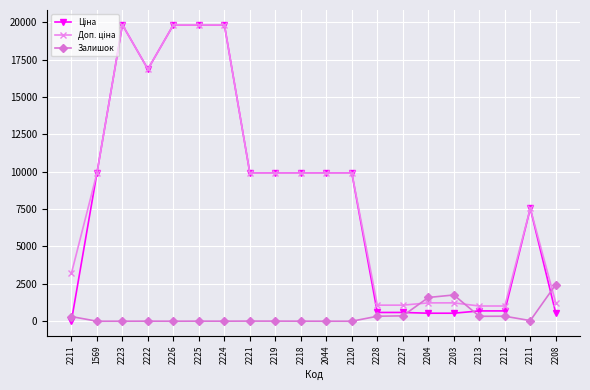

In Ціна, how many points are lower than both neighbors (excluding endpoints)?

1